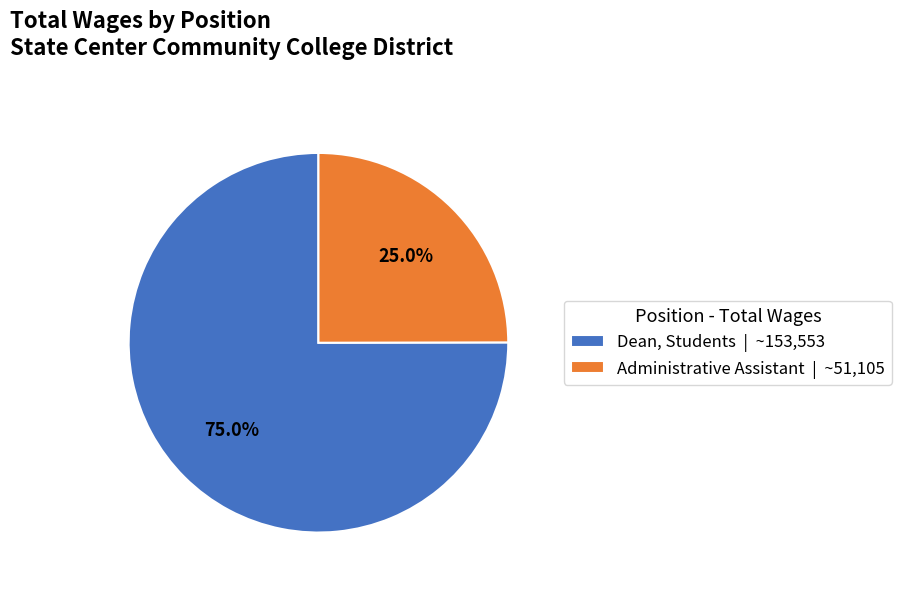

The Administrative Assistant slice represents 39% of the pie. True or false?

False